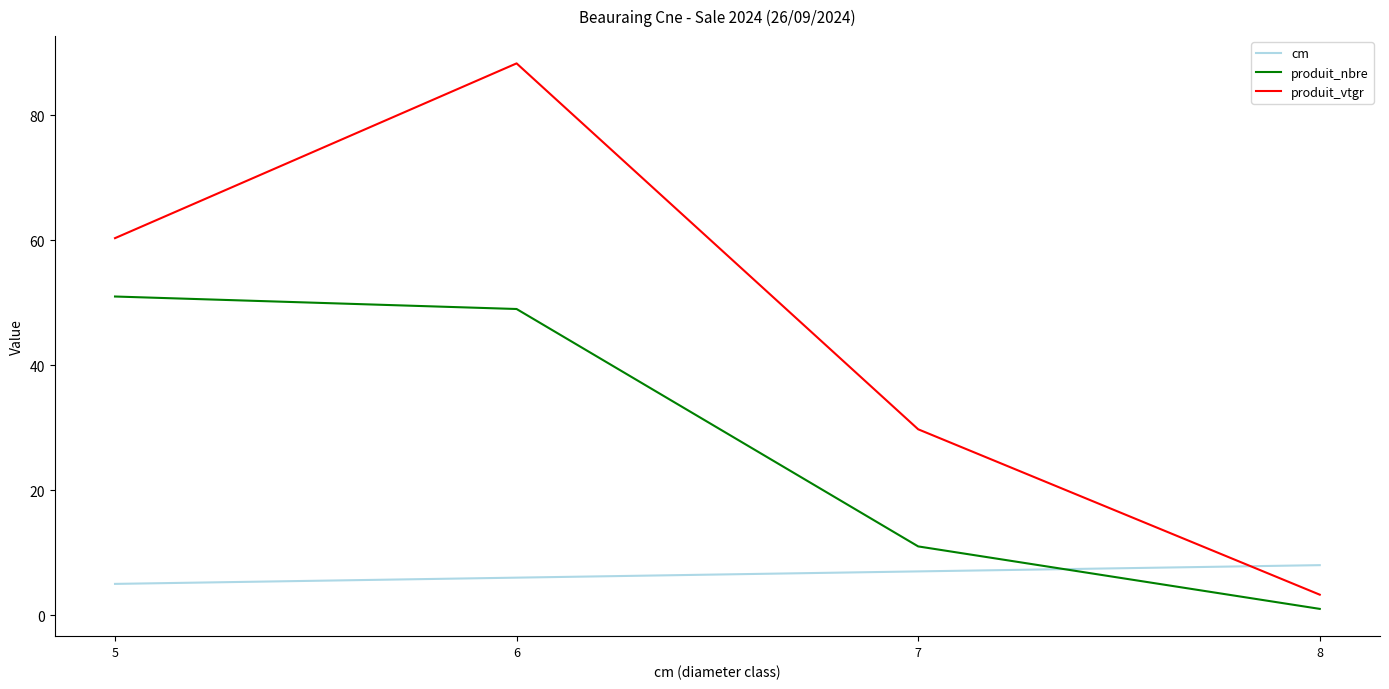

What is the total value across all series at 7?

47.7